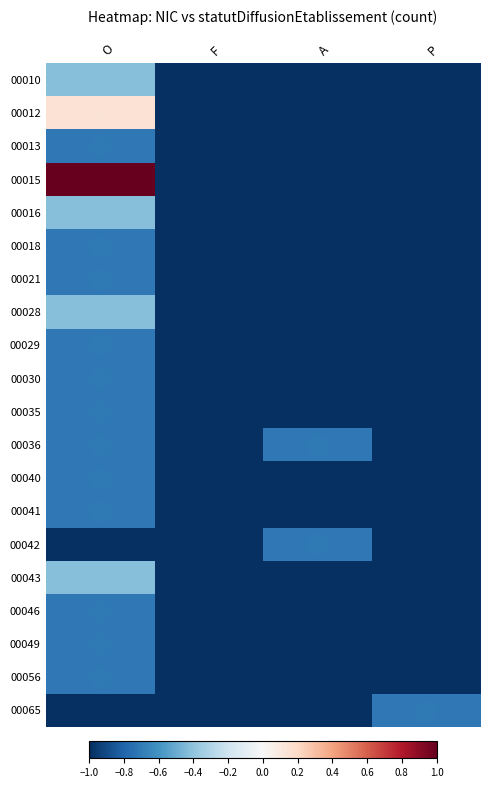

How many data points does each series have?

4